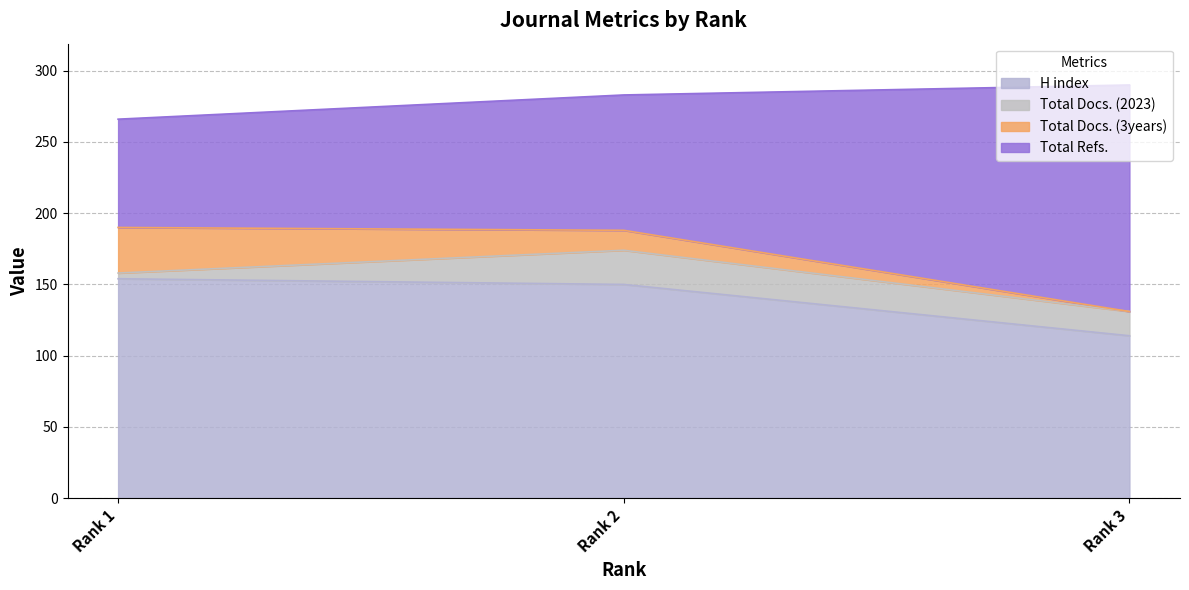

What is the difference between the maximum and minimum values in the H index series?

40